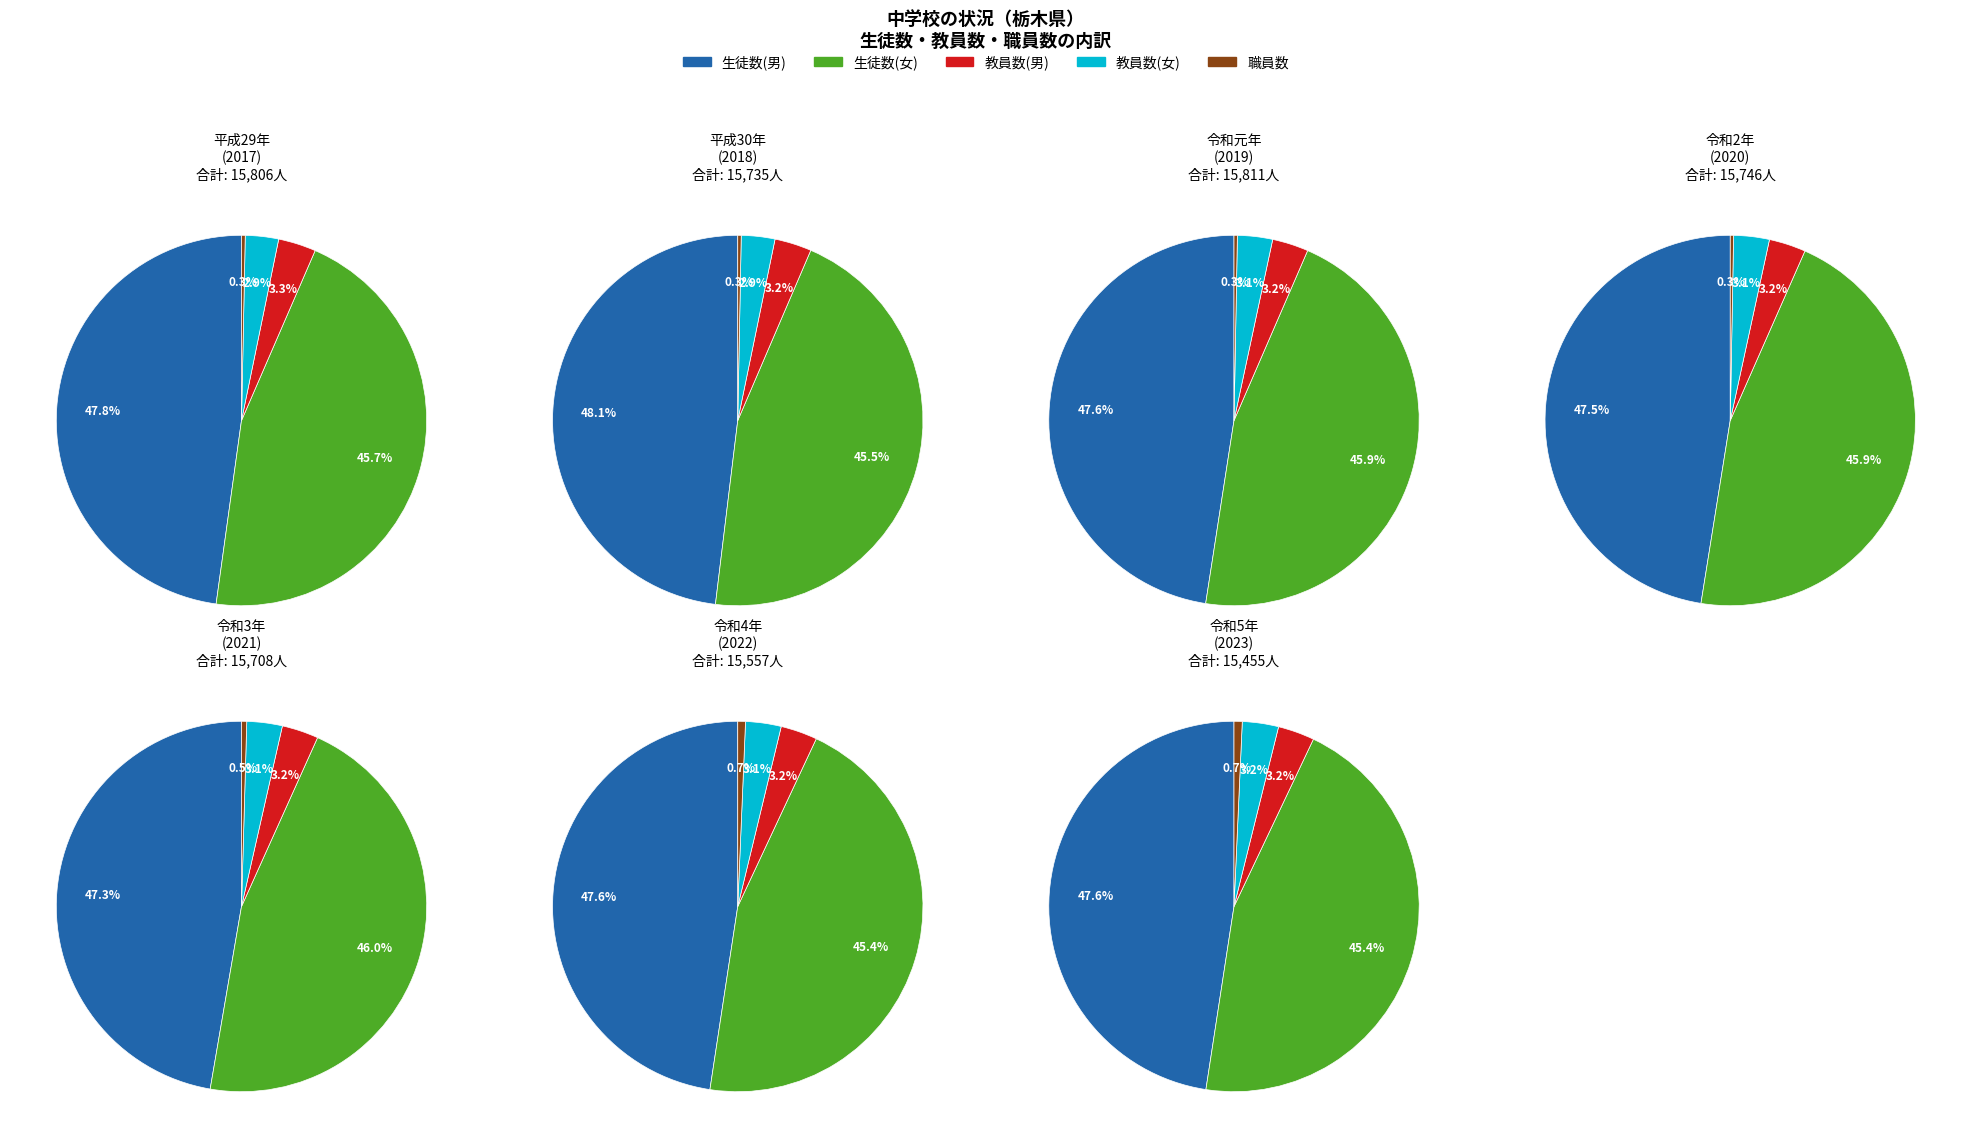

To the nearest percent, what is the combined percentage of 2021 and 2017?

28%